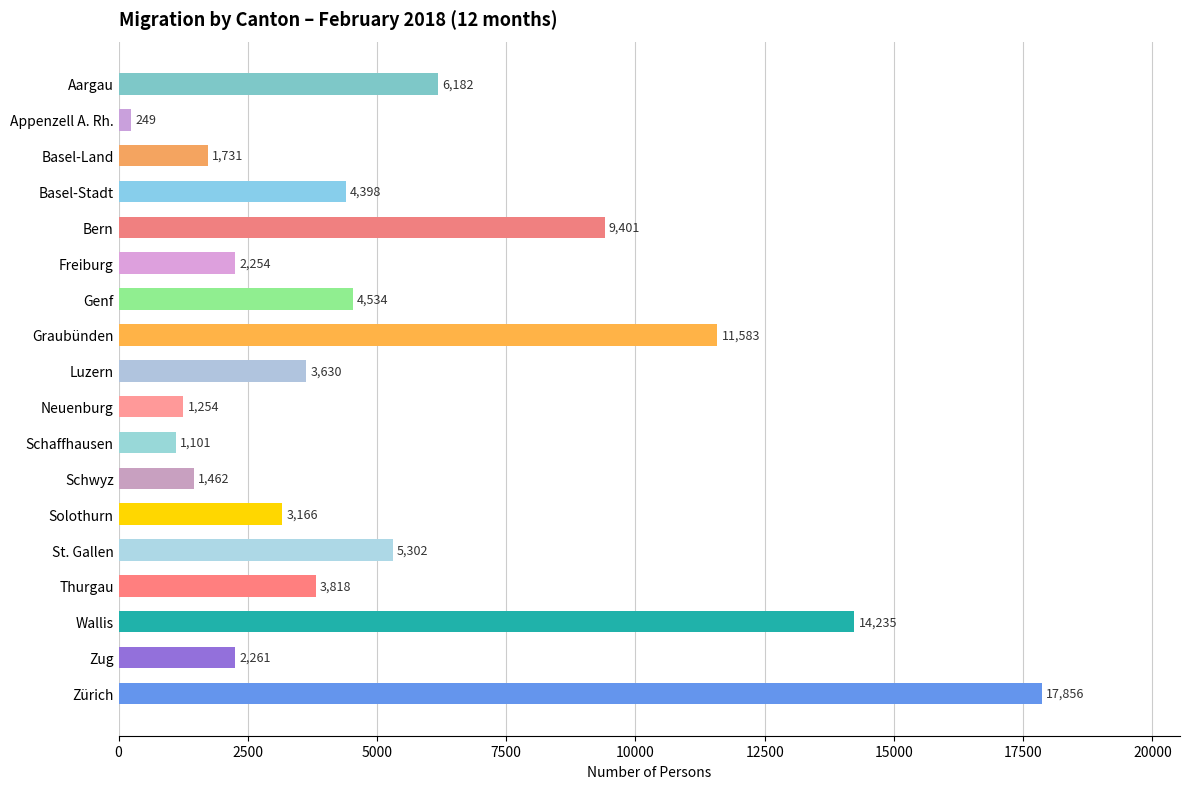

The value at Basel-Land is 1731. True or false?

True